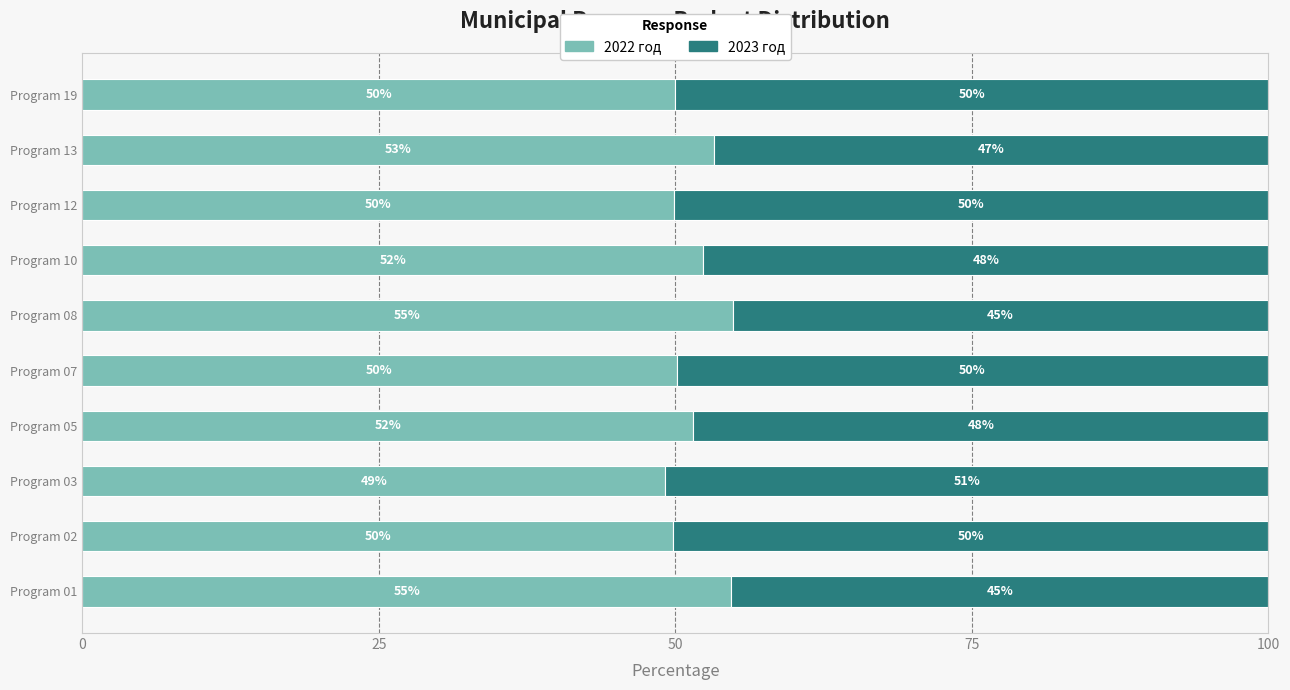

The value of 2022 год at Program 01 is 54.7. True or false?

True